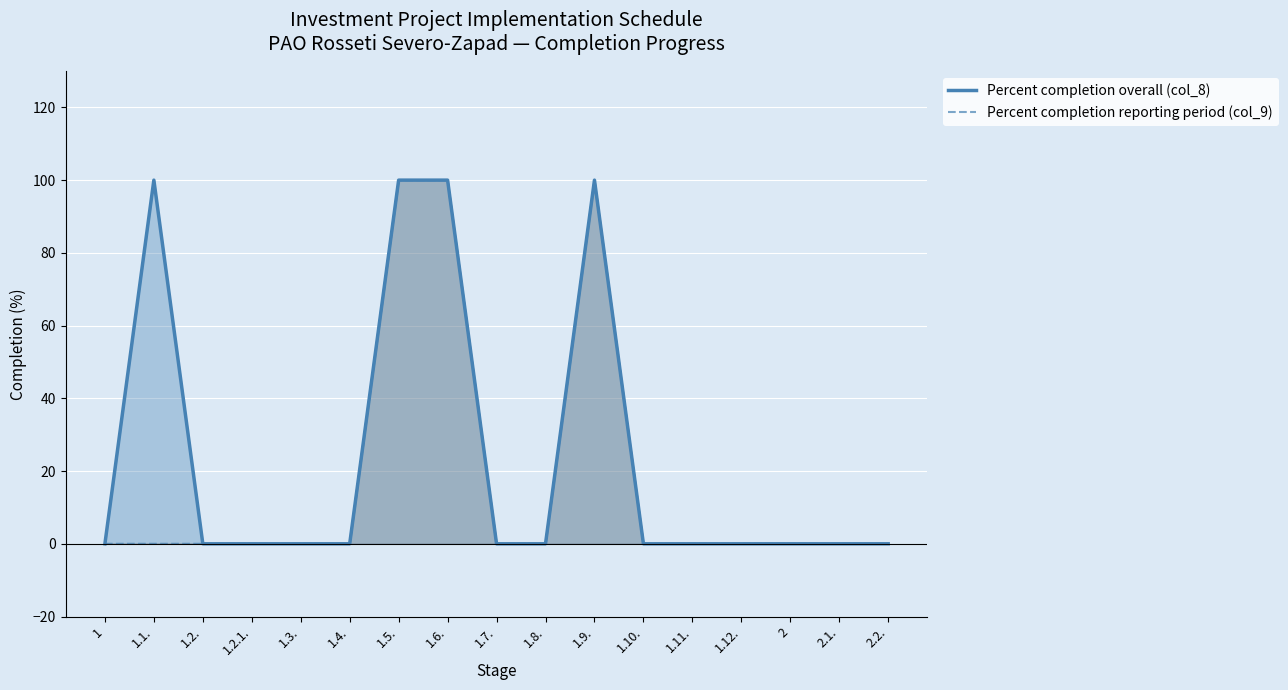

What is the sum of all Percent completion overall (col_8) values?

400